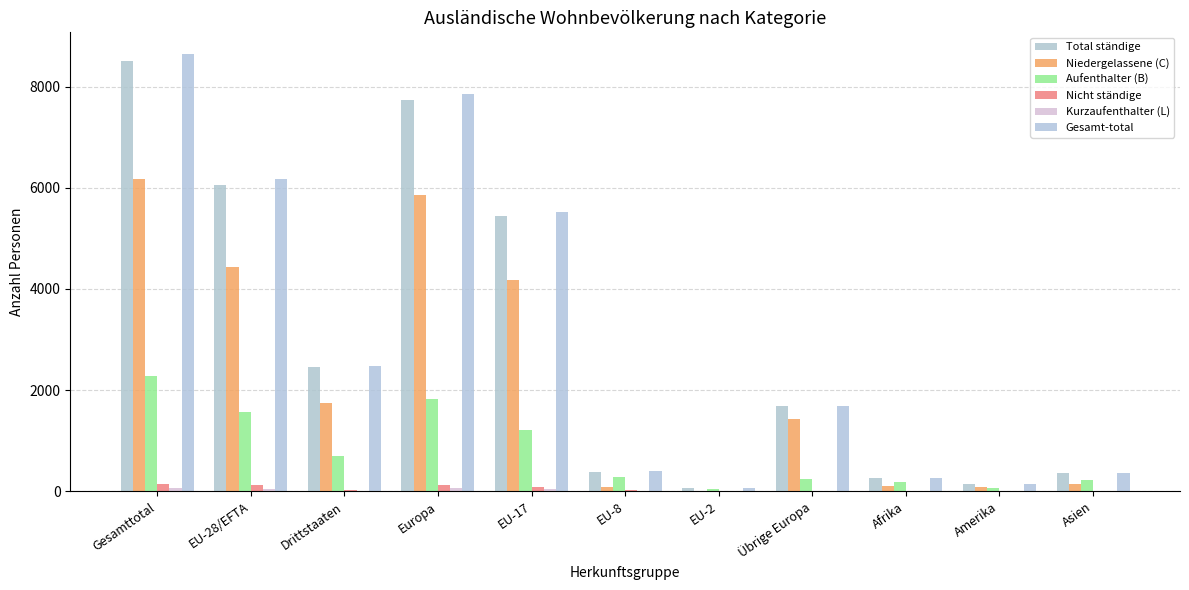

What position from the right is EU-2?

5